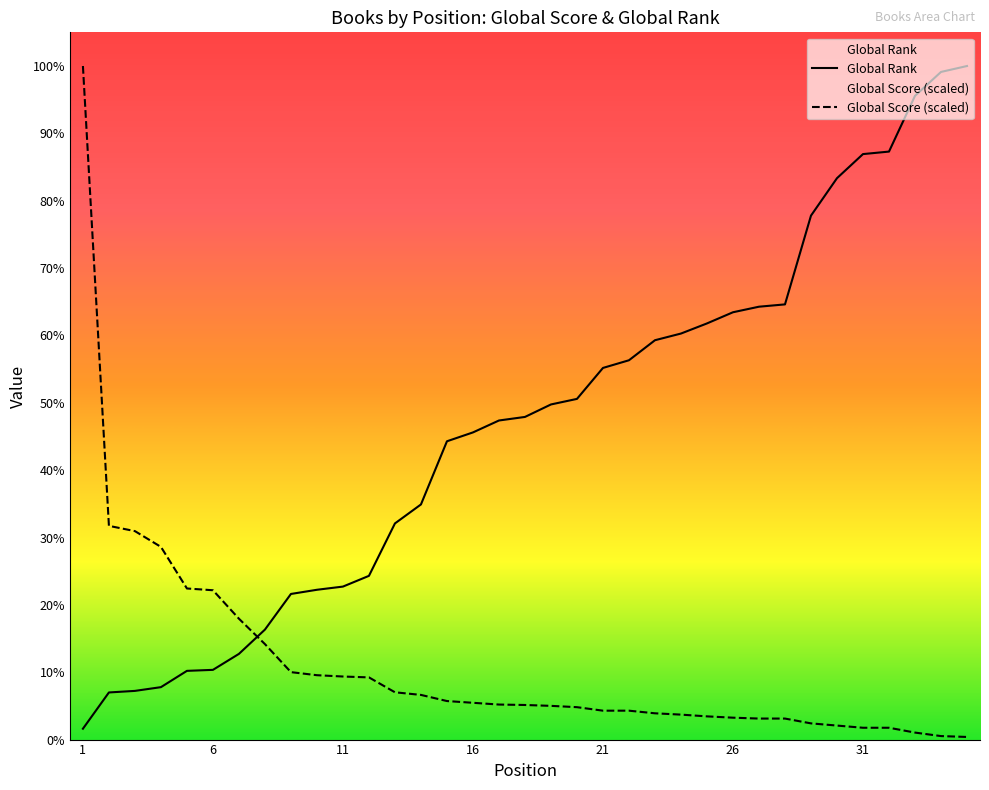

What is the difference between the second highest and second lowest values in the Global Score series?

3367.8